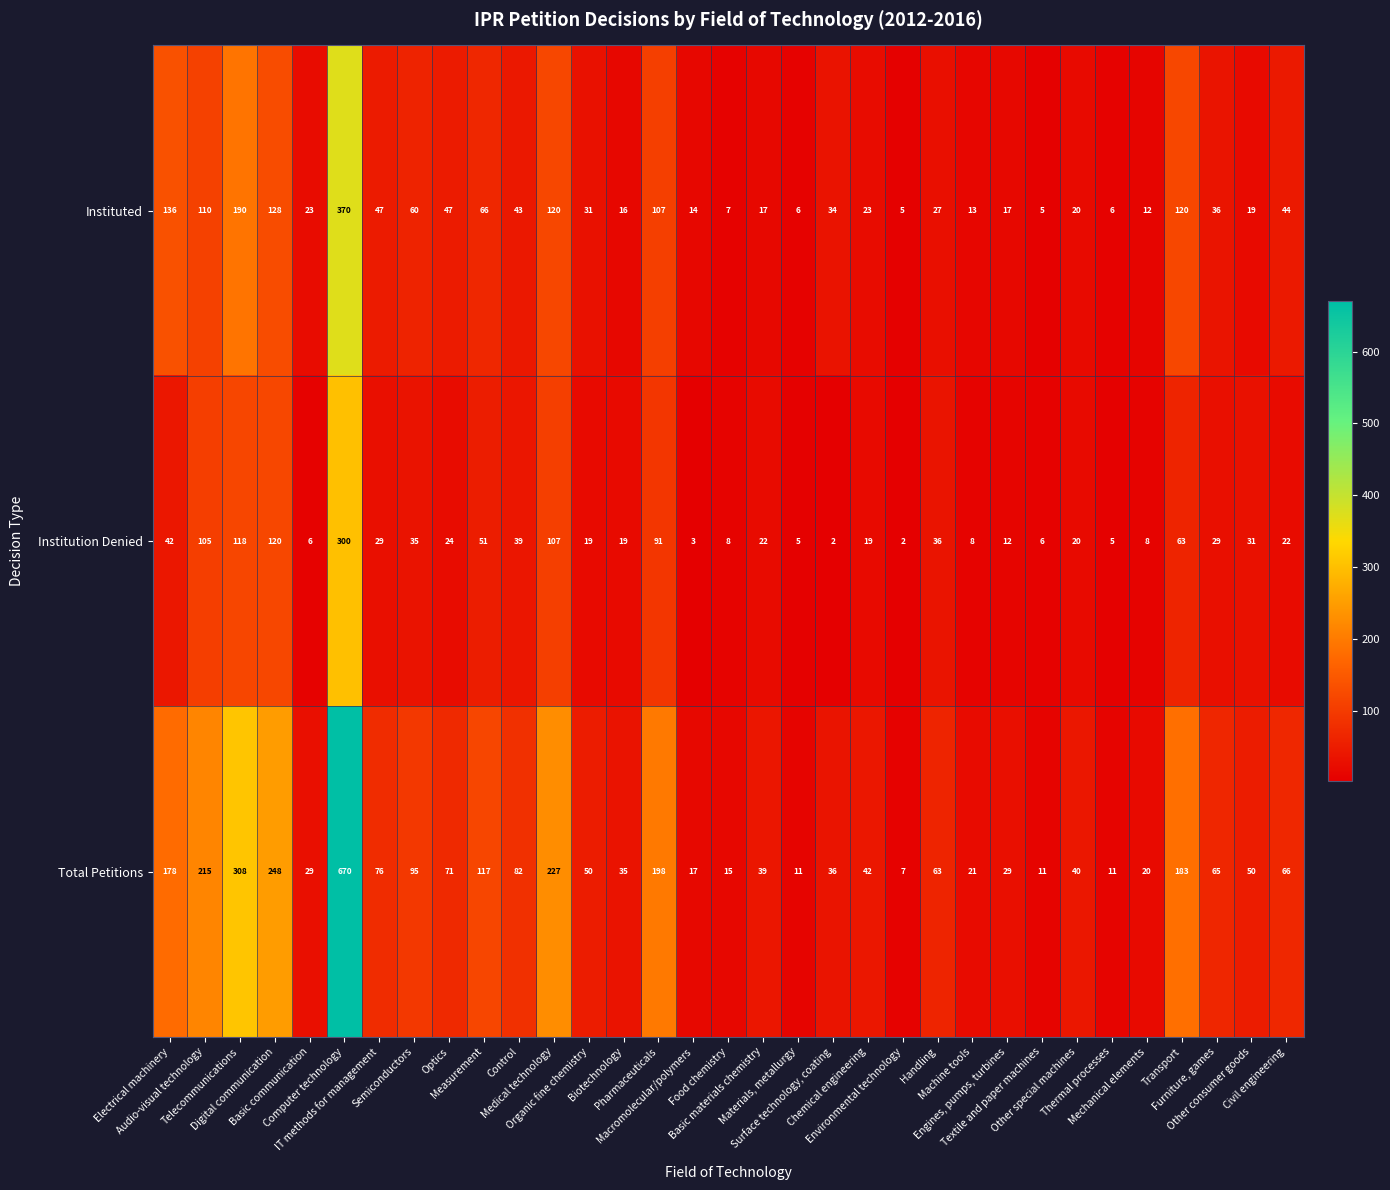

What is the difference between the second highest and second lowest values in the Total Petitions series?

297